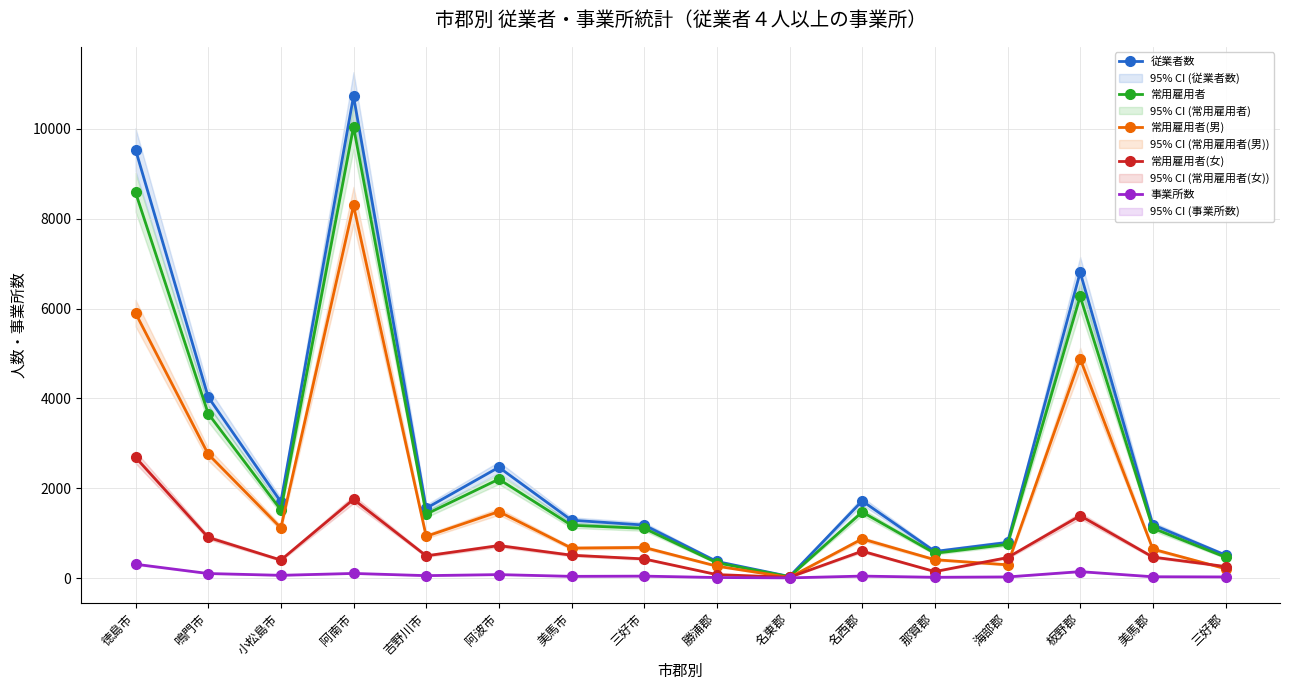

What is the difference between the 常用雇用者 values at 小松島市 and 阿南市?

8532